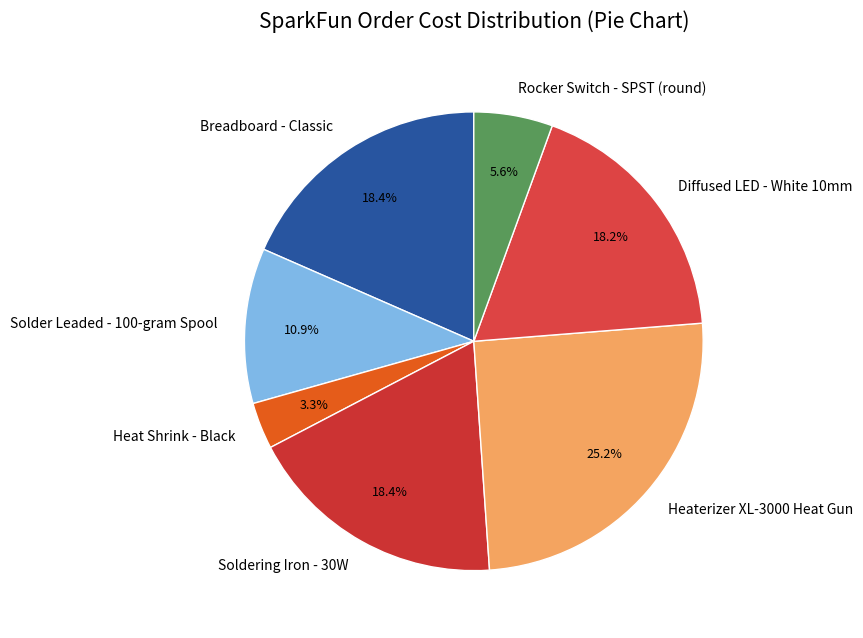

To the nearest percent, what is the difference between the largest and smallest slice percentages?

22%